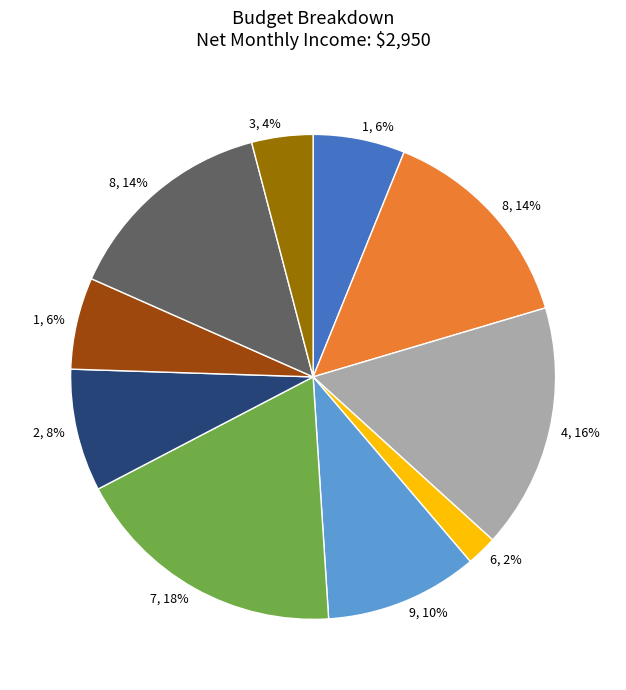

Is there any slice that represents more than half of the pie?

No